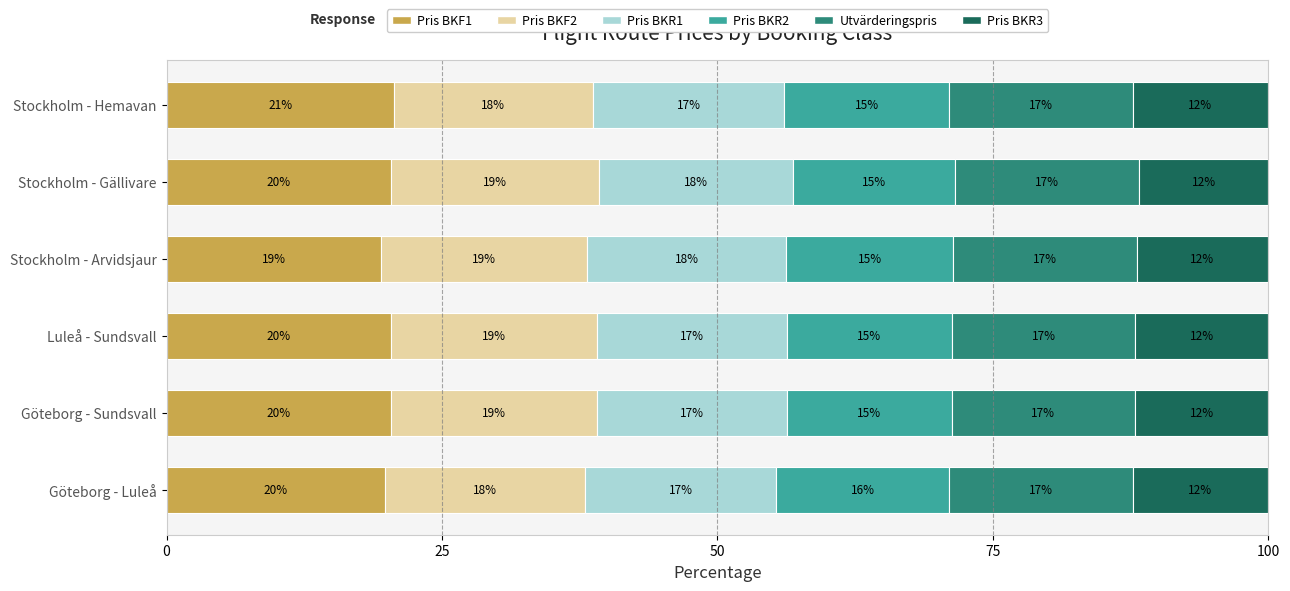

Rank the series by their maximum value, from highest to lowest.

Pris BKF1, Pris BKF2, Pris BKR1, Utvärderingspris, Pris BKR2, Pris BKR3